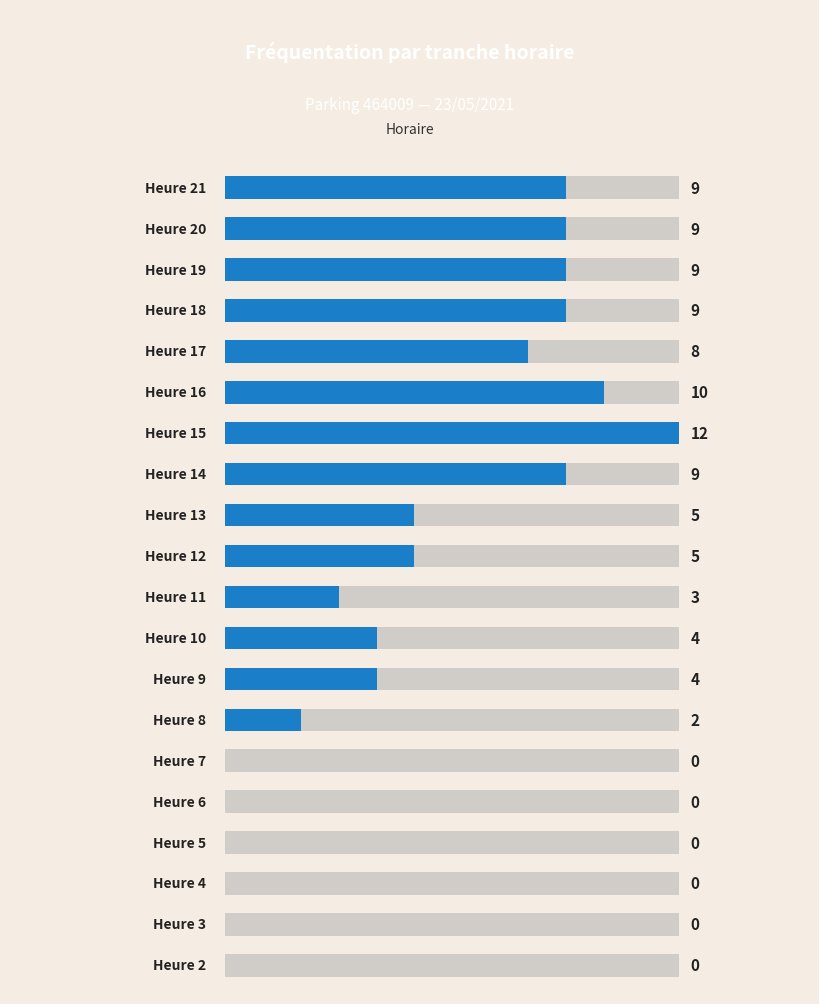

Count the number of data series in this chart.

1